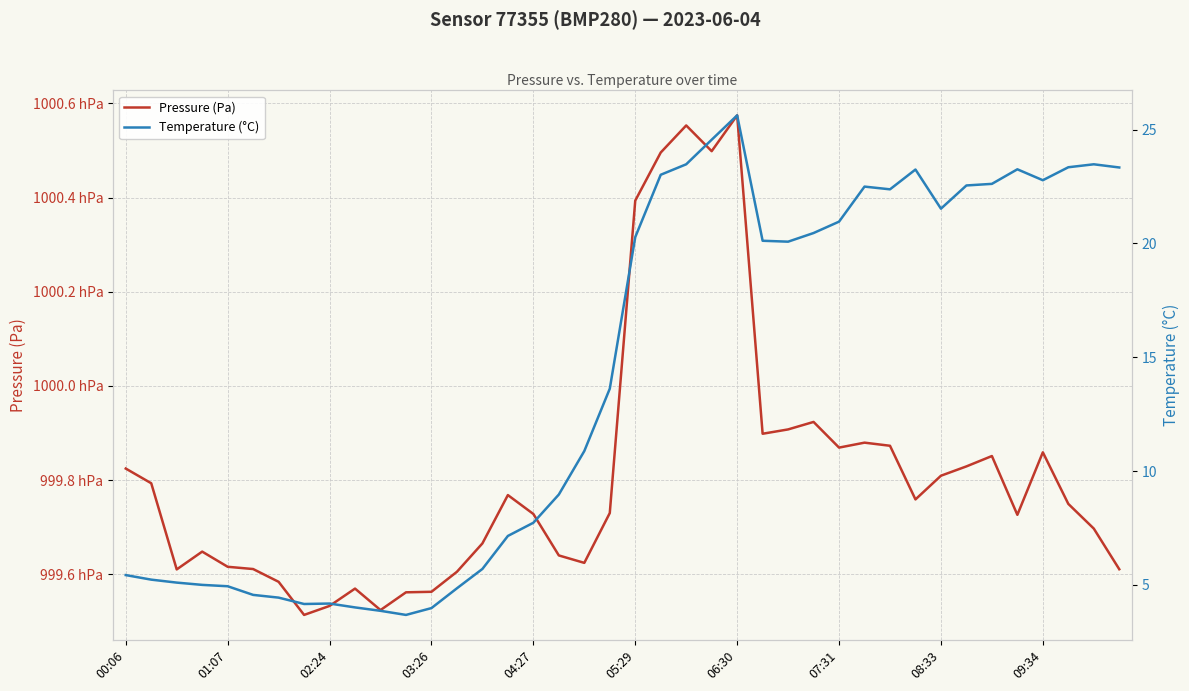

In Temperature (°C), how many points are lower than both neighbors (excluding endpoints)?

6